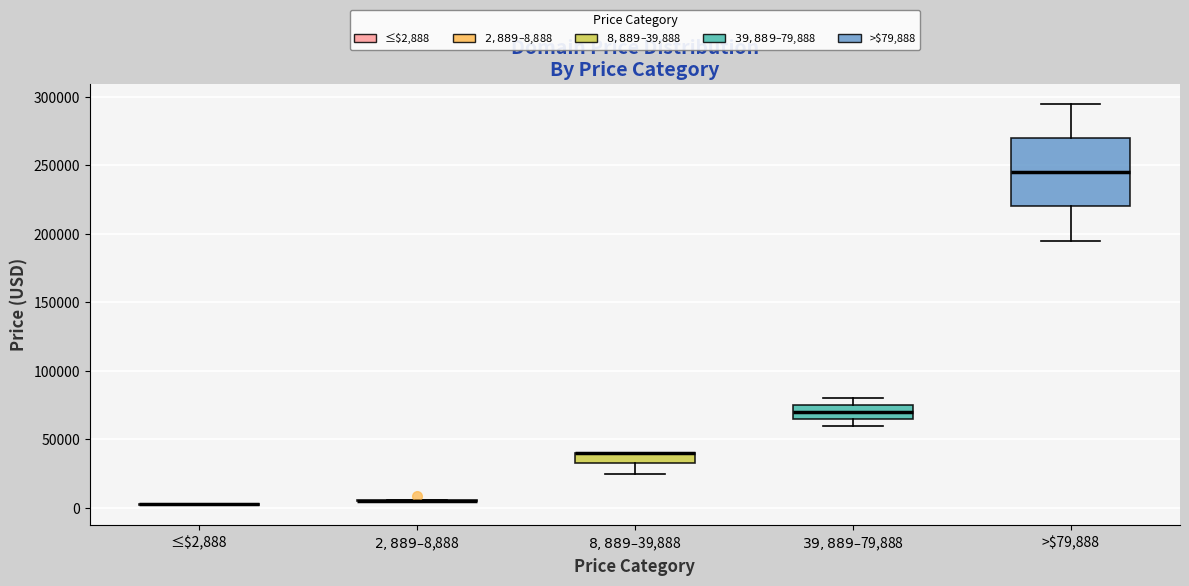

Reading left to right, read every box against the y-axis: the position of its median line, the range the box covers, and the ends of its whiskers. The values are not printed on the chart, so give them approximately, as read against the axis.

≤$2,888: box collapsed to a line at 5000, whiskers 0 to 5000
$2,889–$8,888: box collapsed to a line at 5000, whiskers 5000 to 5000
$8,889–$39,888: median 40000 (drawn on the box's upper edge), box 30000 to 40000, whiskers 25000 to 40000
$39,889–$79,888: median 70000, box 65000 to 75000, whiskers 60000 to 80000
>$79,888: median 245000, box 220000 to 270000, whiskers 195000 to 295000